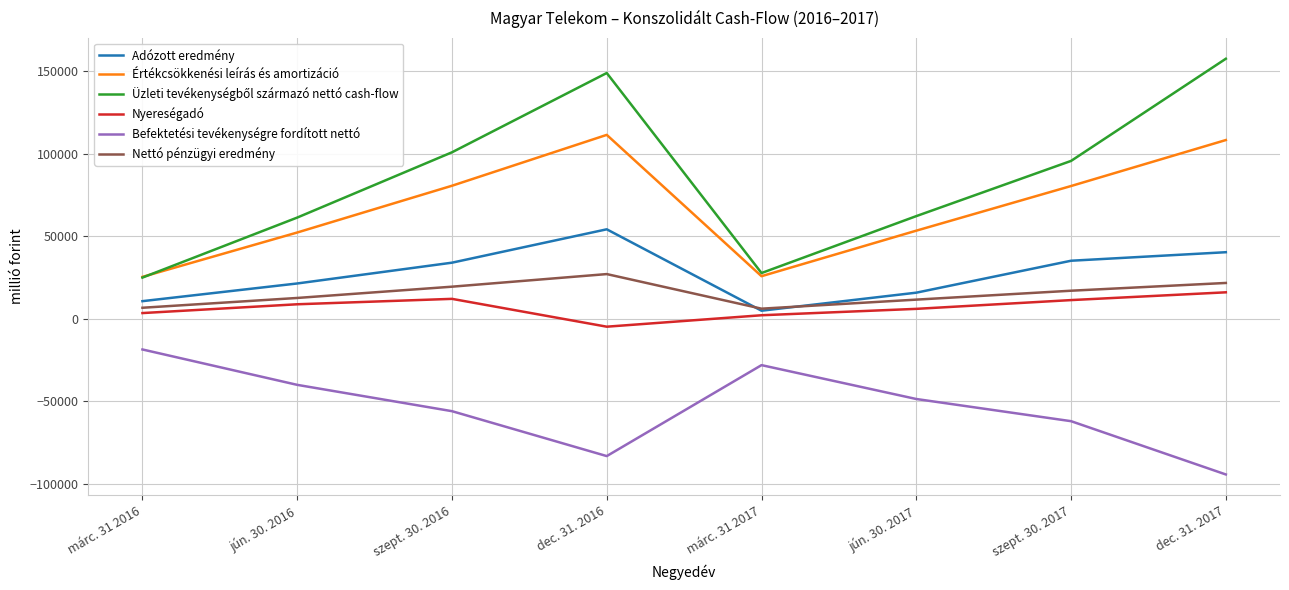

How many series are shown in this chart?

6